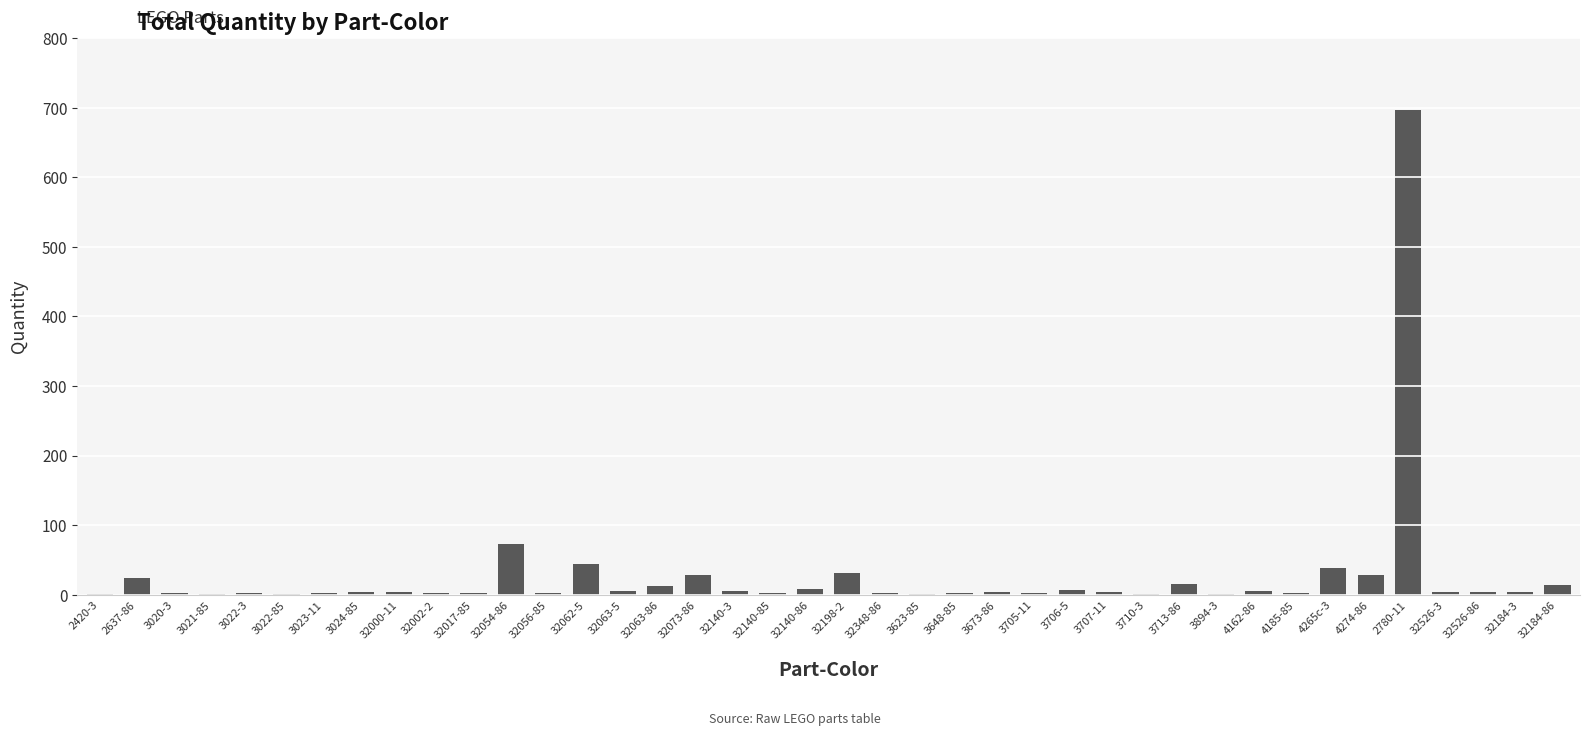

The value at 32054-86 is 125. True or false?

False